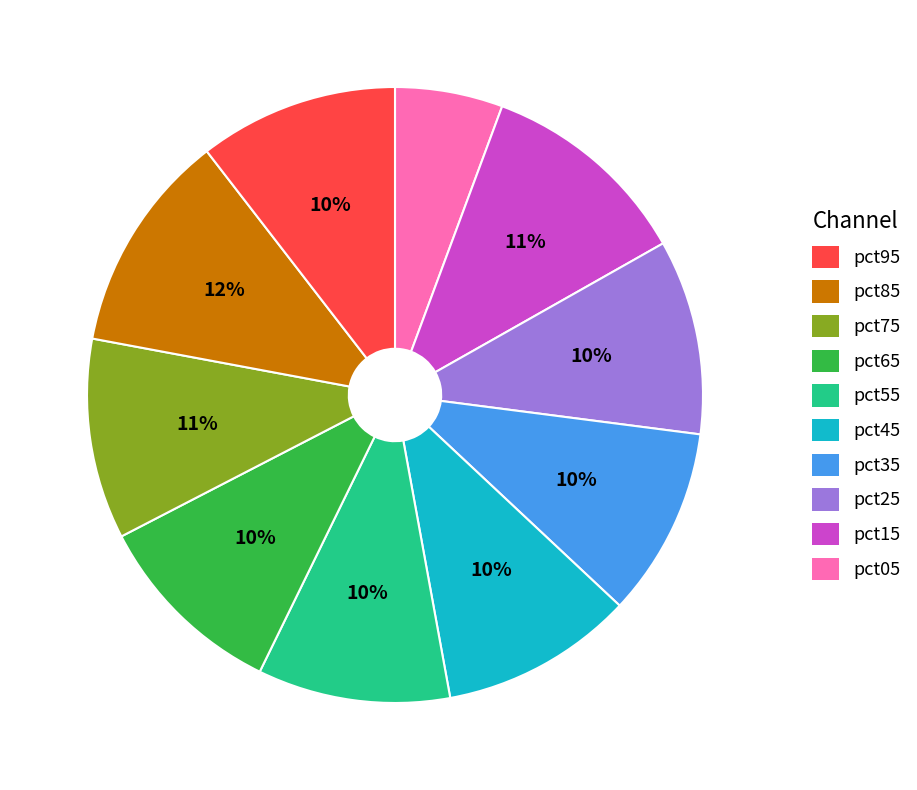

Is the sum of pct15 and pct85 greater than half?

No